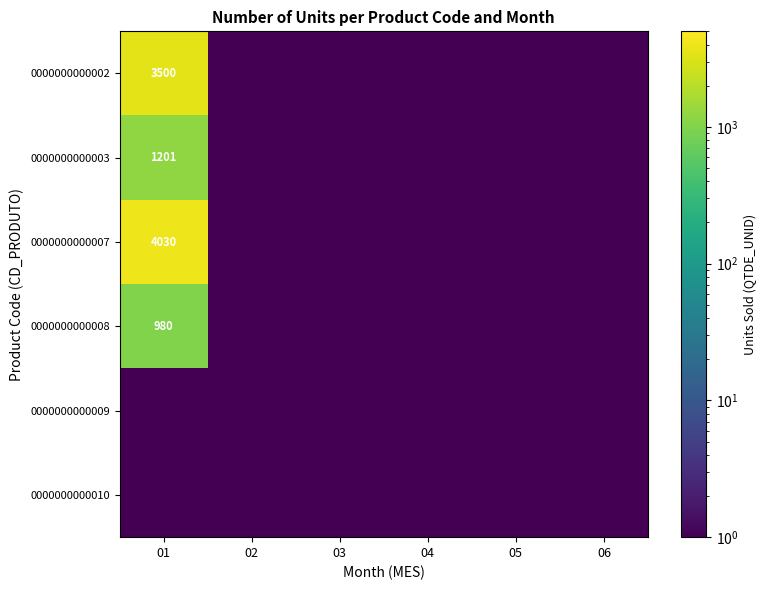

What is the approximate value of 0000000000009 at 06?

0.1